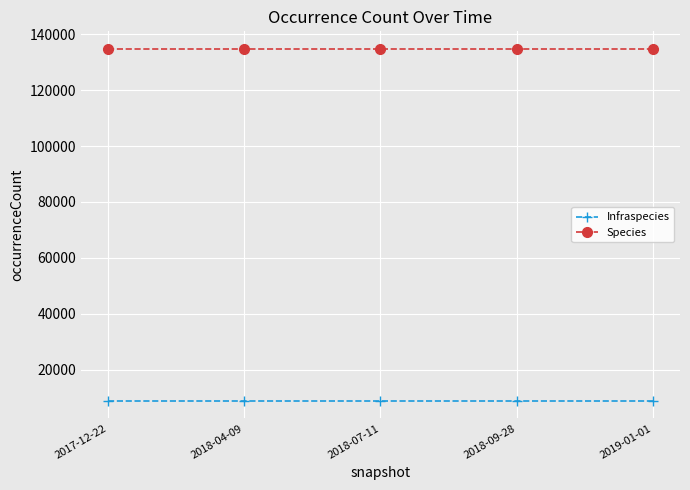

Is the value of Infraspecies at 2017-12-22 greater than the value of Species at 2019-01-01?

No